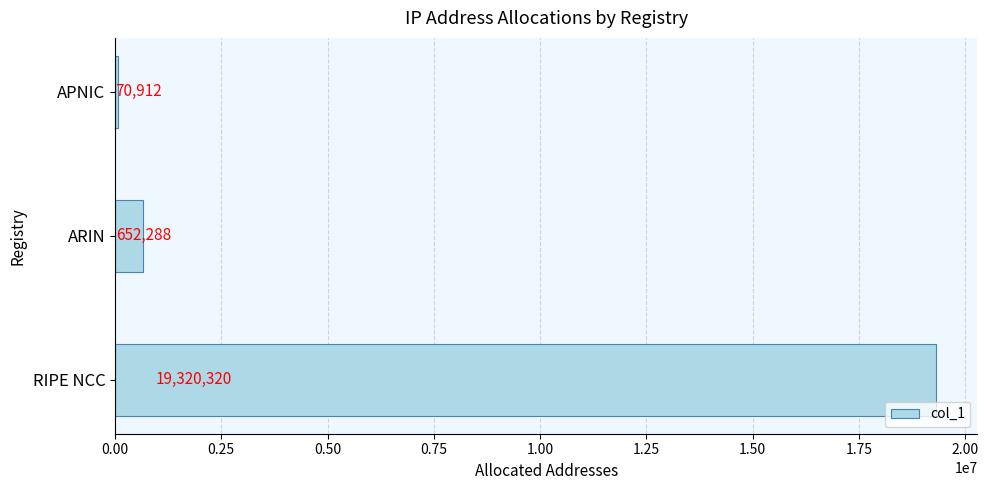

Rank the categories by value from lowest to highest.

APNIC, ARIN, RIPE NCC